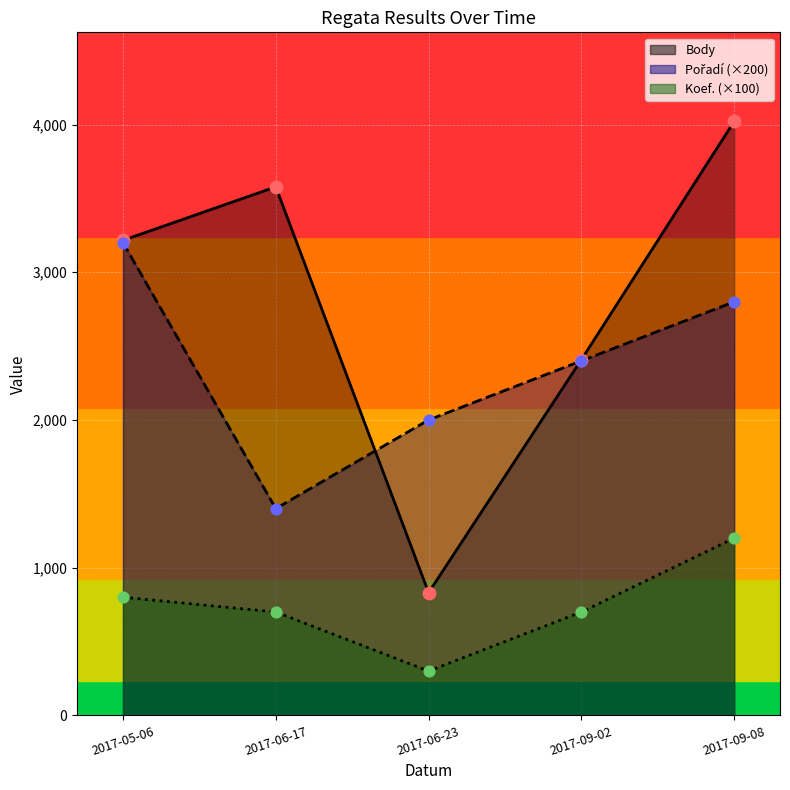

What is the total value across all series at 2017-09-08?

8021